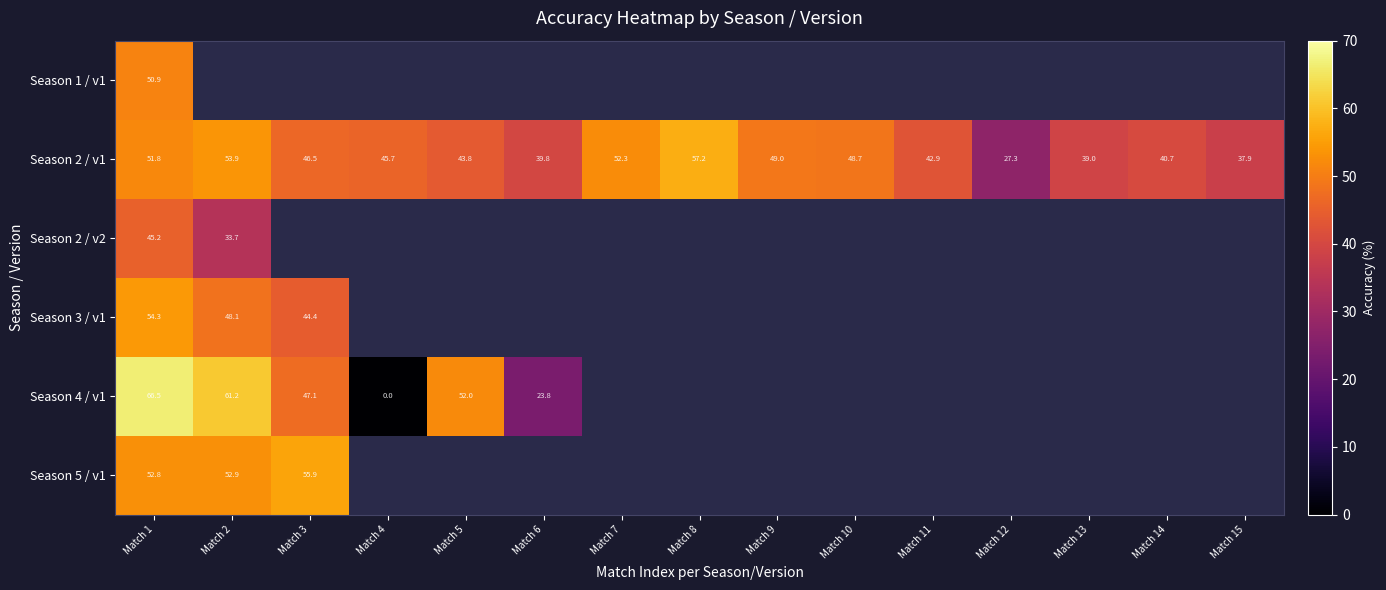

How many values in the Season 2 / v1 series exceed 45?

8